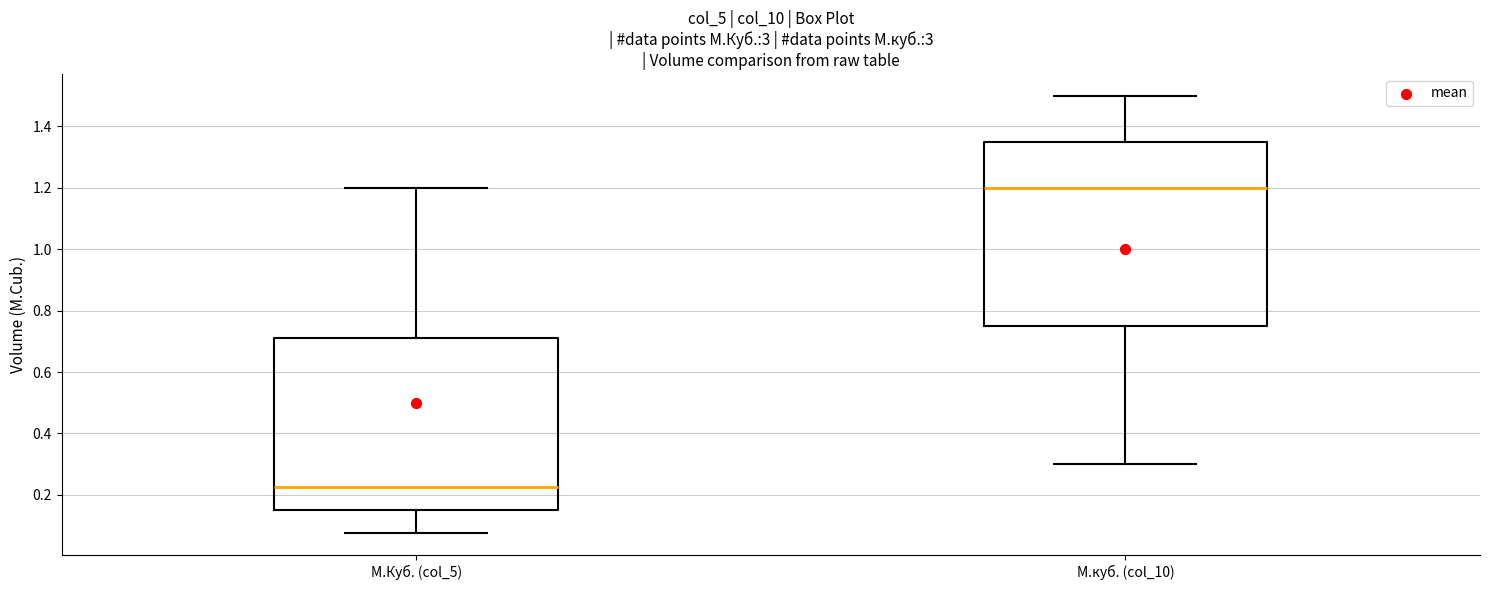

Reading left to right, read every box against the y-axis: the position of its median line, the range the box covers, and the ends of its whiskers. The values are not printed on the chart, so give them approximately, as read against the axis.

М.Куб. (col_5): median 0.22, box 0.16 to 0.72, whiskers 0.08 to 1.20
М.куб. (col_10): median 1.20, box 0.76 to 1.36, whiskers 0.30 to 1.50